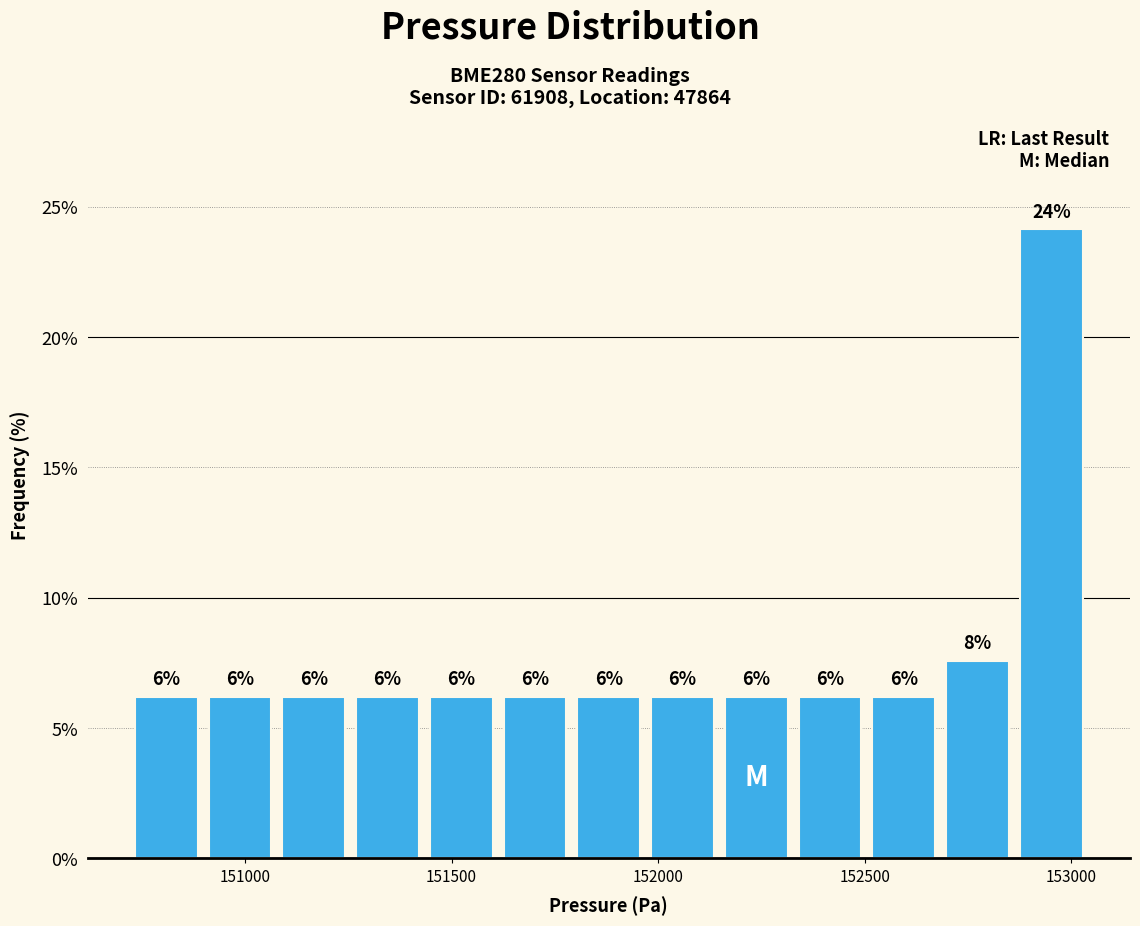

Read against the x-axis, roughly where is the centre of the tallest bar?

152950